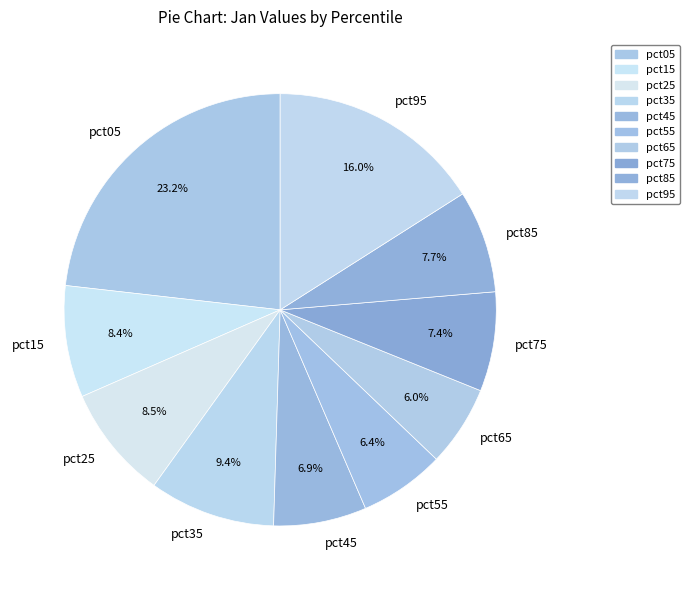

Is there any slice that represents more than half of the pie?

No